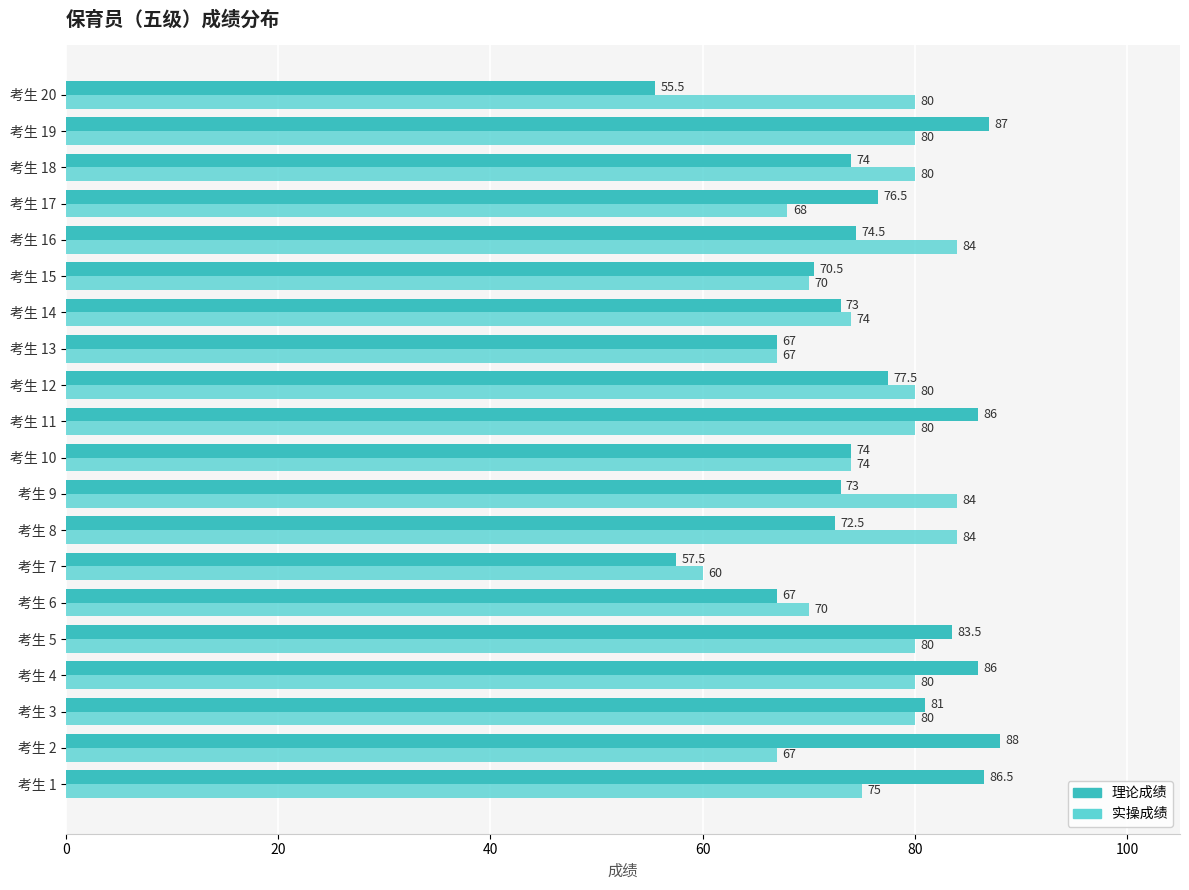

Which category has the lowest value across all series?

考生 20